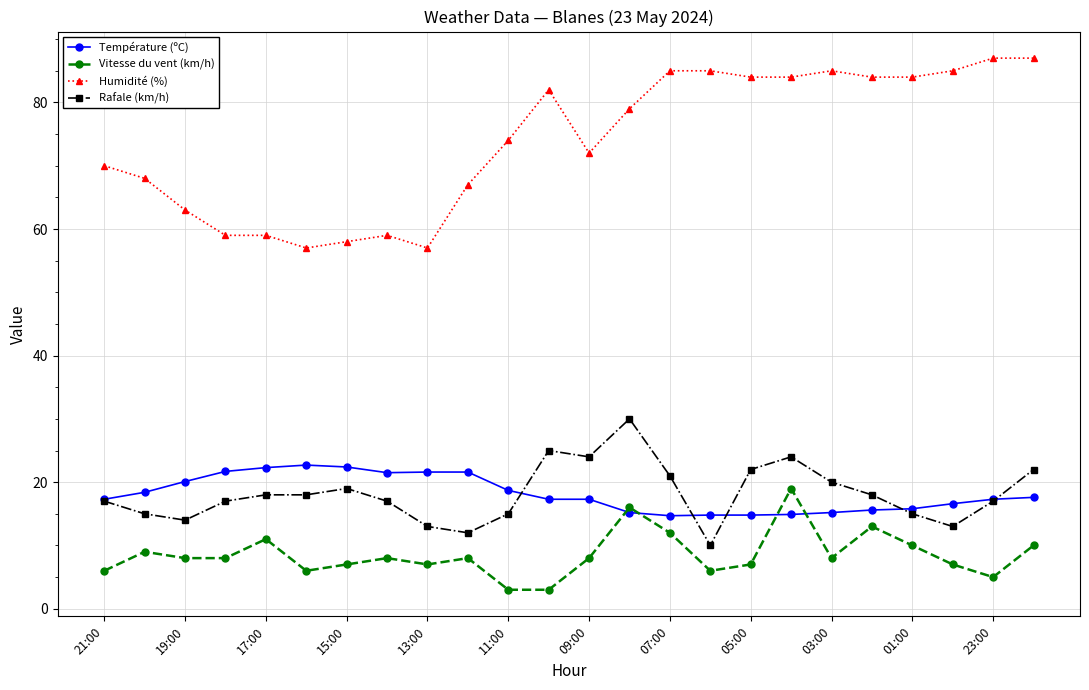

True or false: Humidité (%) has more than 1 interior local peaks.

True